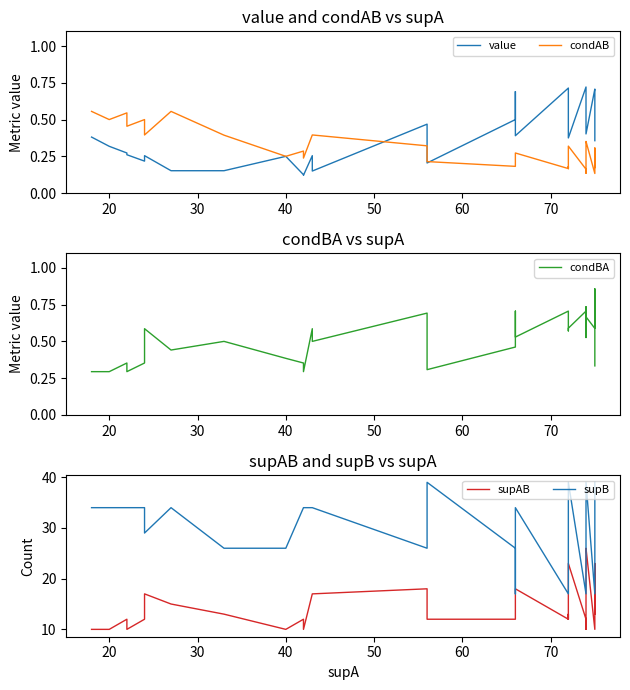

Is this an area chart (filled region under the line)?

No